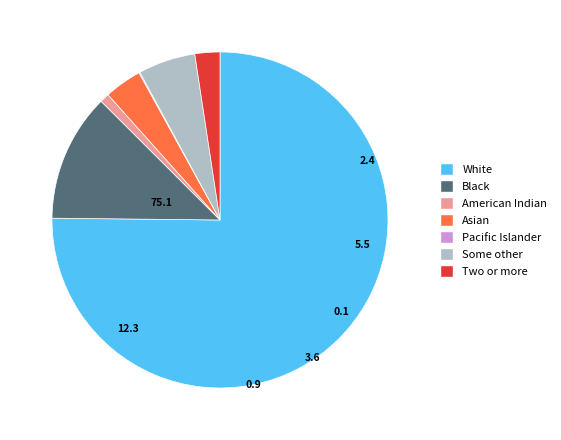

What is the majority slice?

White